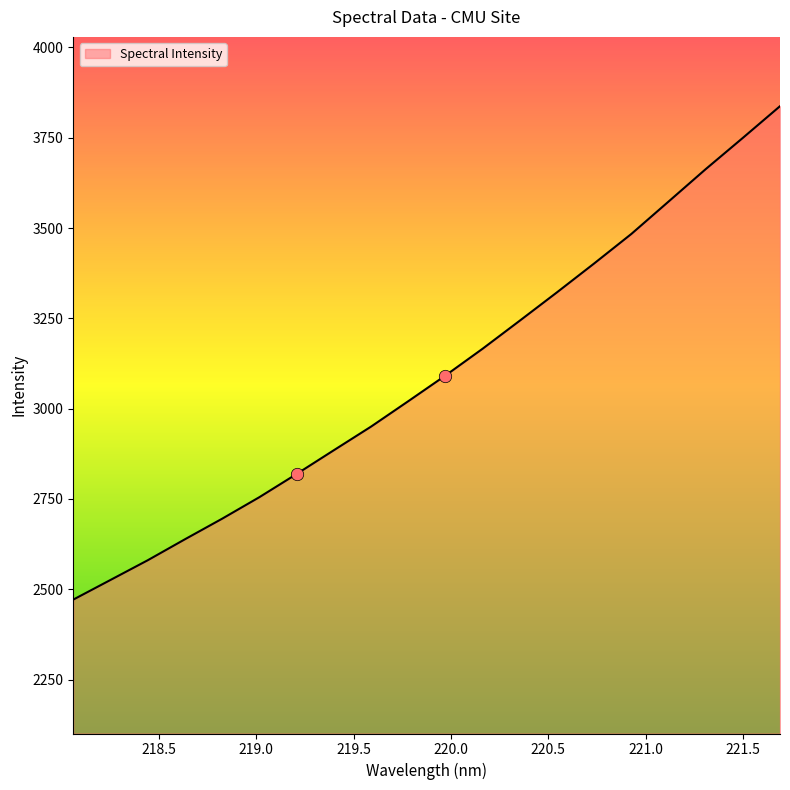

What is the smallest value displayed?

2471.4